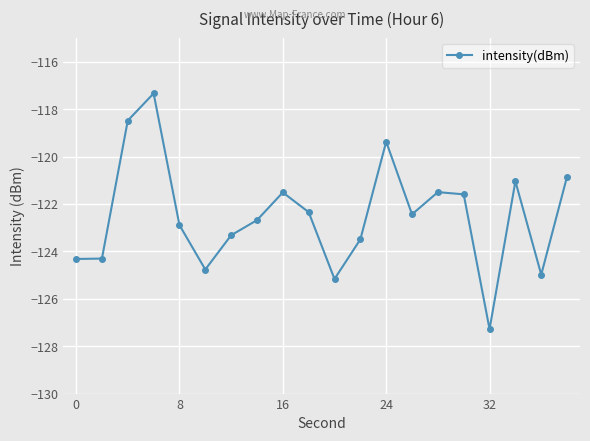

Reading right to left, what are all the values shown in this chart?

-120.8	-125.0	-121.0	-127.3	-121.6	-121.5	-122.4	-119.4	-123.5	-125.2	-122.3	-121.5	-122.7	-123.3	-124.8	-122.9	-117.3	-118.5	-124.3	-124.3